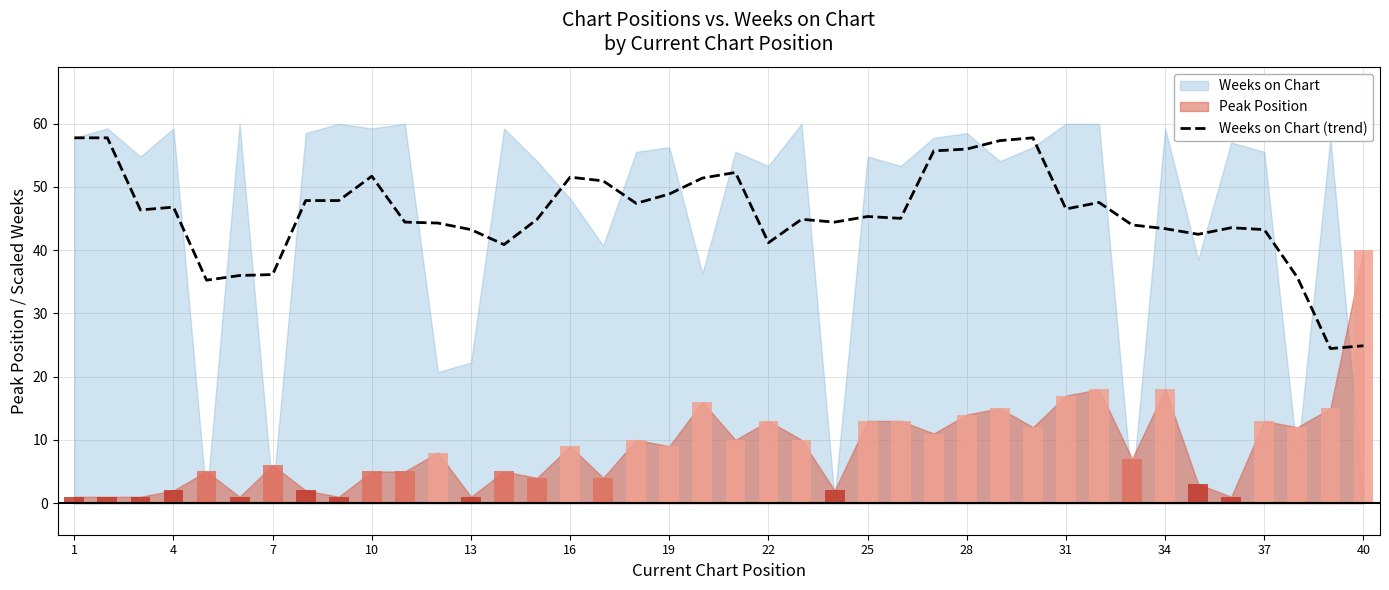

The value of Weeks on Chart (trend) at 16 is 51.6. True or false?

True